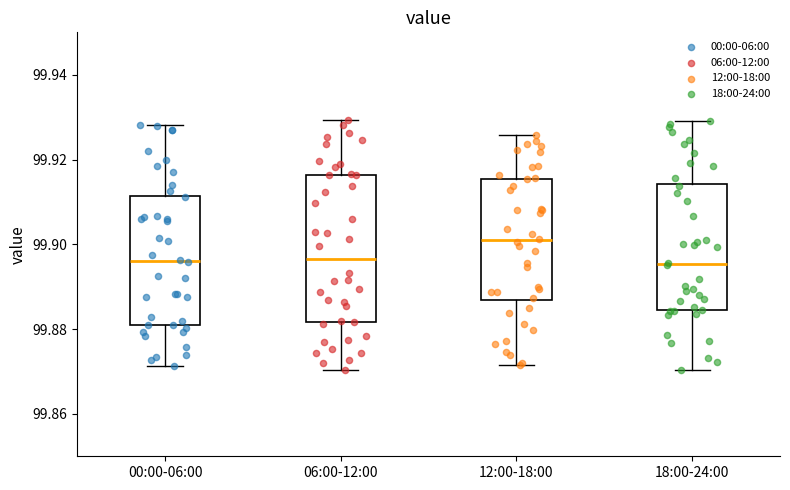

Reading left to right, transcribe this box plot: for each box, give where its median line is, the range the box spans, and where its two whiskers end, as read against the y-axis. The values are not printed on the chart, so give them approximately, as read against the axis.

00:00-06:00: median 99.896, box 99.880 to 99.912, whiskers 99.872 to 99.928
06:00-12:00: median 99.896, box 99.882 to 99.916, whiskers 99.870 to 99.930
12:00-18:00: median 99.900, box 99.886 to 99.916, whiskers 99.872 to 99.926
18:00-24:00: median 99.896, box 99.884 to 99.914, whiskers 99.870 to 99.930